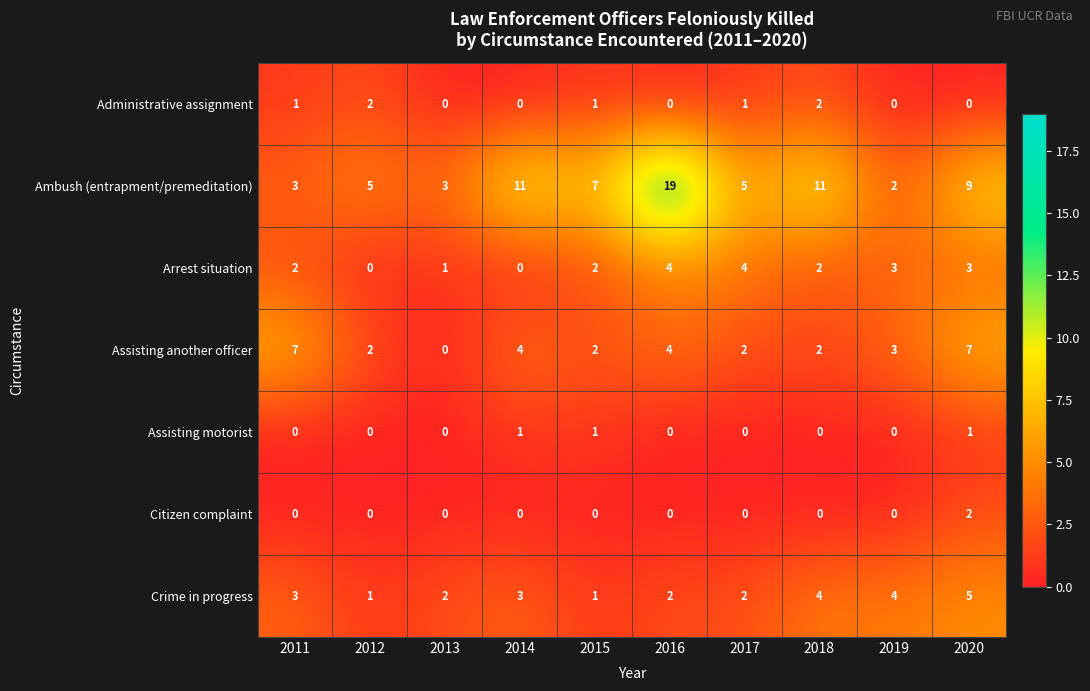

True or false: Citizen complaint has a value of -1 at 2013.

False